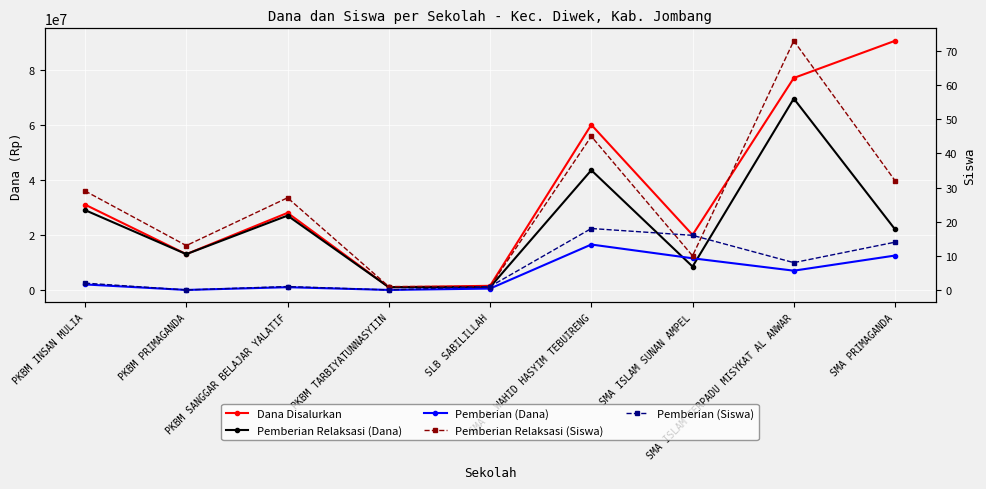

What are all the series names shown in the legend?

Dana Disalurkan, Pemberian Relaksasi (Dana), Pemberian (Dana), Pemberian Relaksasi (Siswa), Pemberian (Siswa)